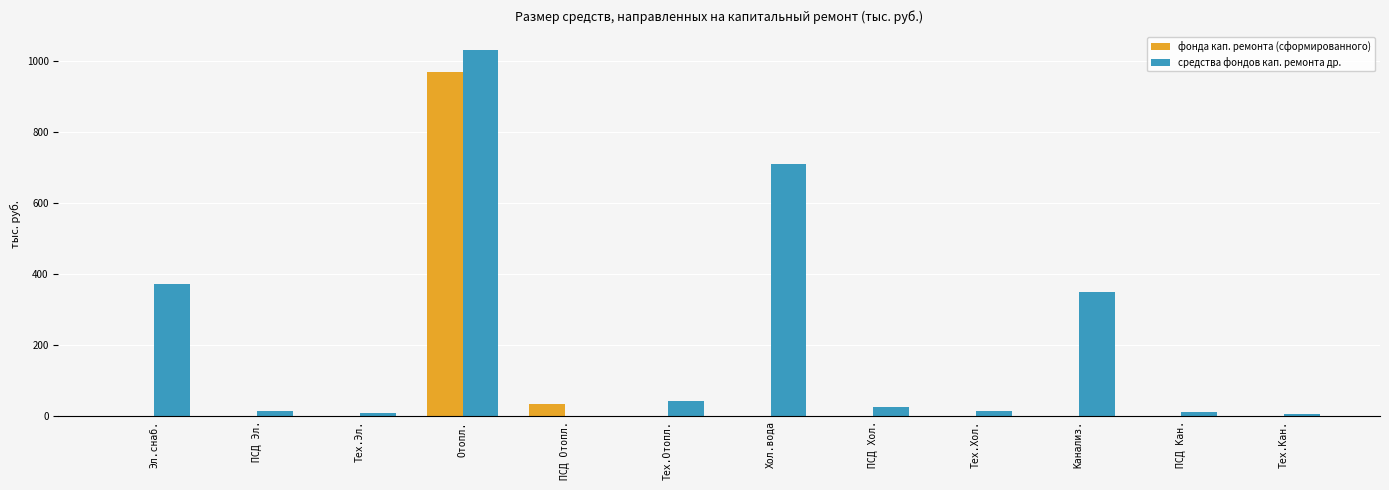

Which series has the largest total across all categories?

средства фондов кап. ремонта др.